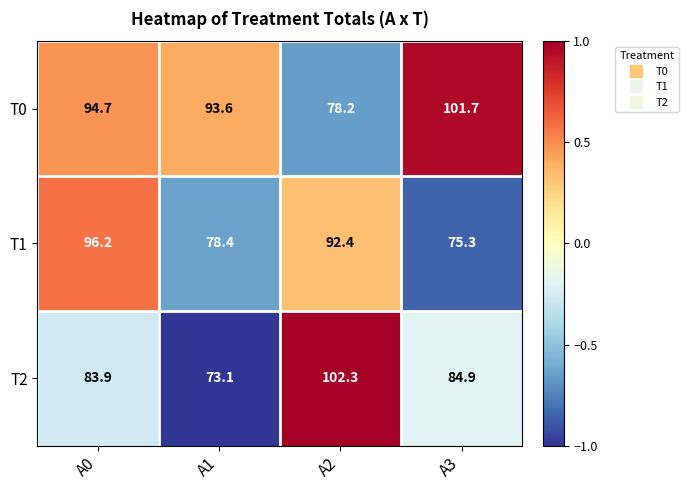

Where does the T0 series first go above 94?

A0